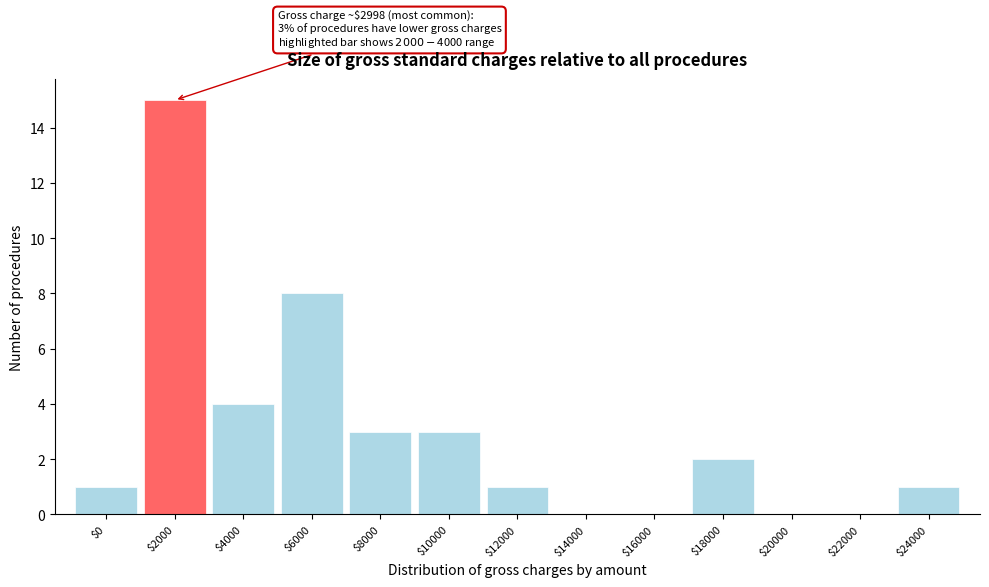

Which category has the highest value across all series?

$2000